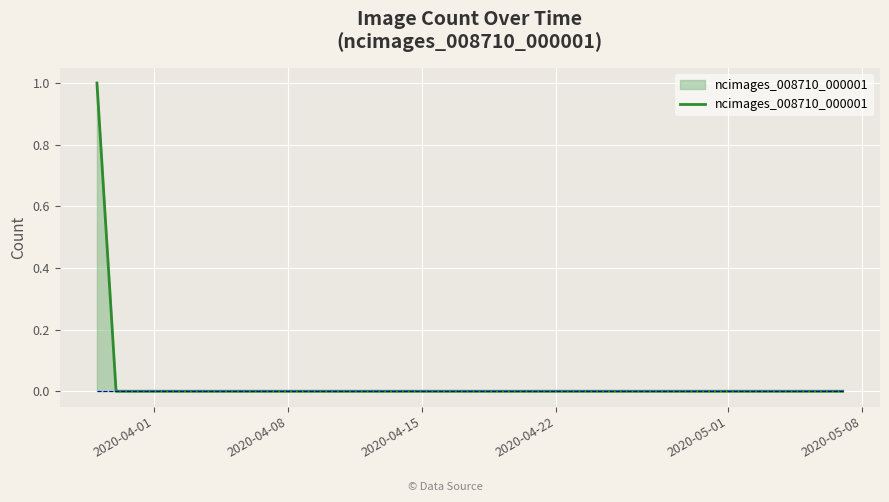

Reading left to right, list all the values displayed in this chart.

1	0	0	0	0	0	0	0	0	0	0	0	0	0	0	0	0	0	0	0	0	0	0	0	0	0	0	0	0	0	0	0	0	0	0	0	0	0	0	0